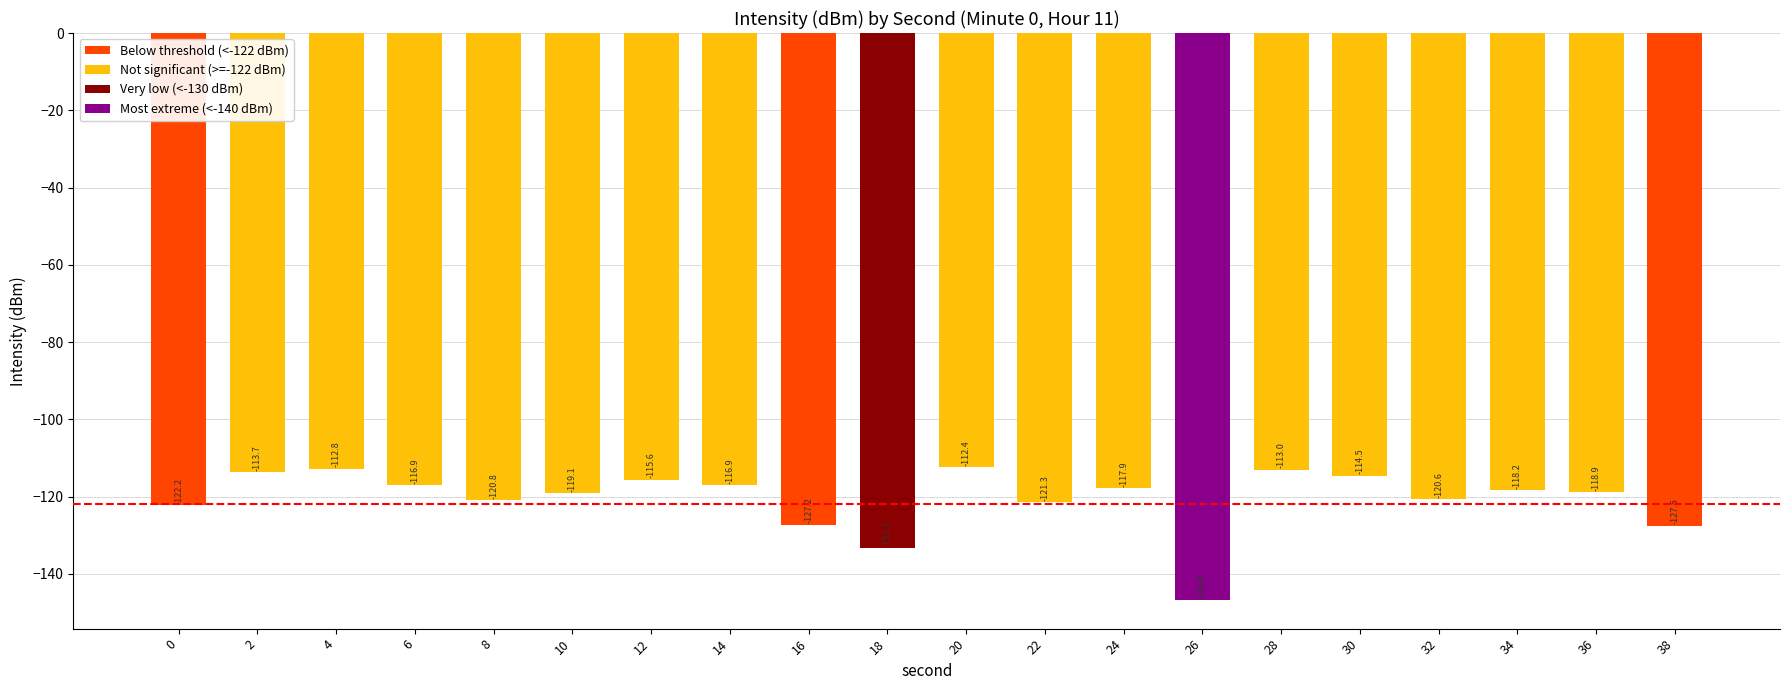

How many values exceed -118?

9